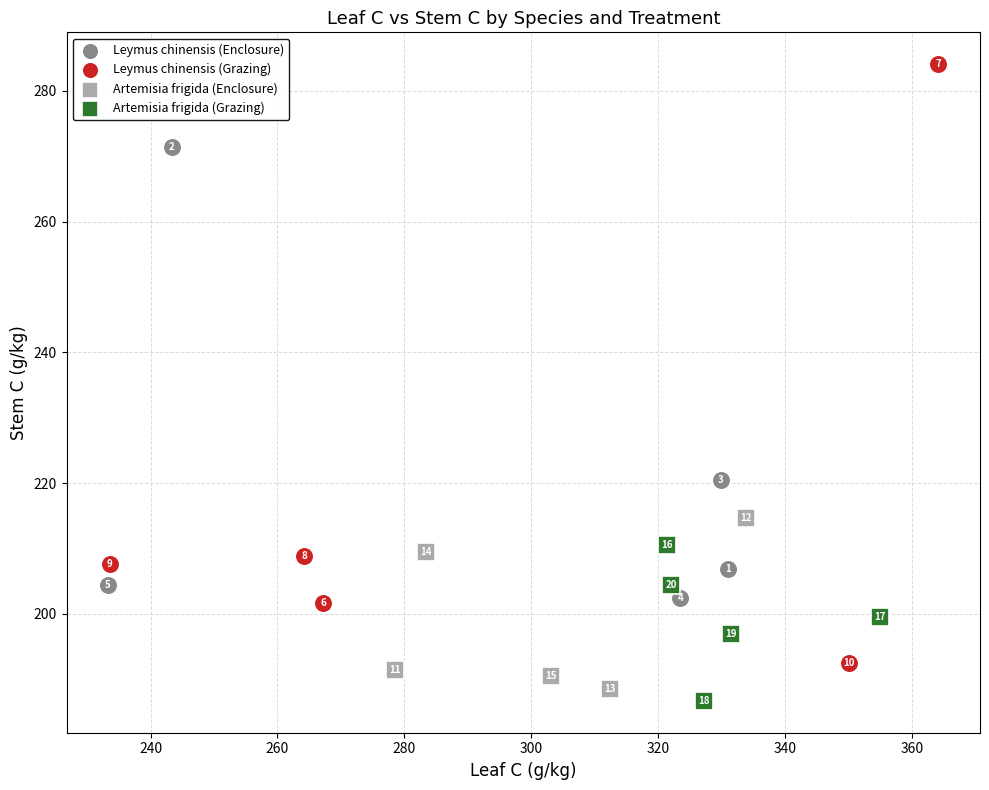

What are all the series names shown in the legend?

Leymus chinensis (Enclosure), Leymus chinensis (Grazing), Artemisia frigida (Enclosure), Artemisia frigida (Grazing)